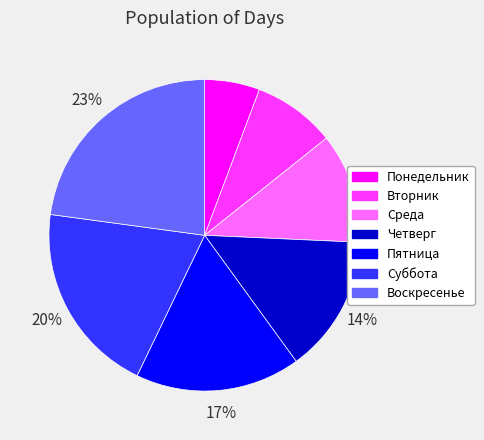

Does Четверг represent more than half of the total?

No